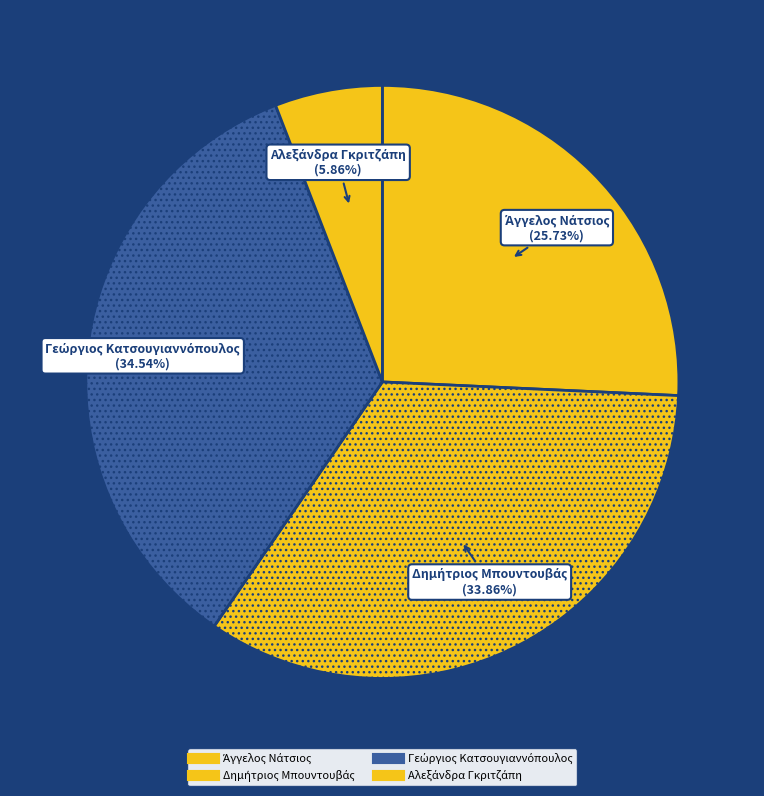

What percentage is the Άγγελος Νάτσιος slice, to the nearest percent?

26%